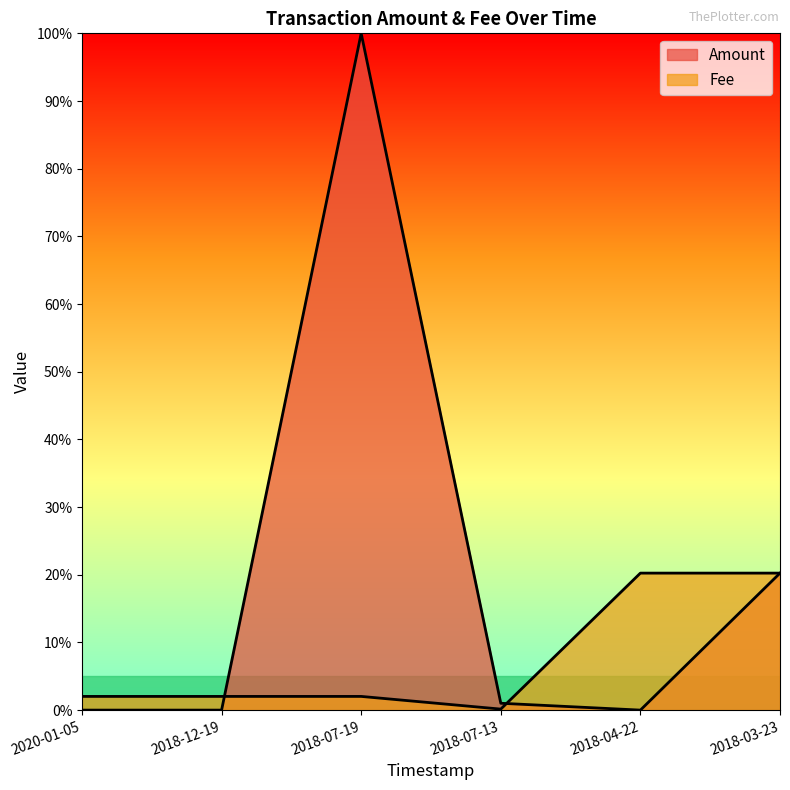

Where is Amount nearest to the value 0?

2020-01-05